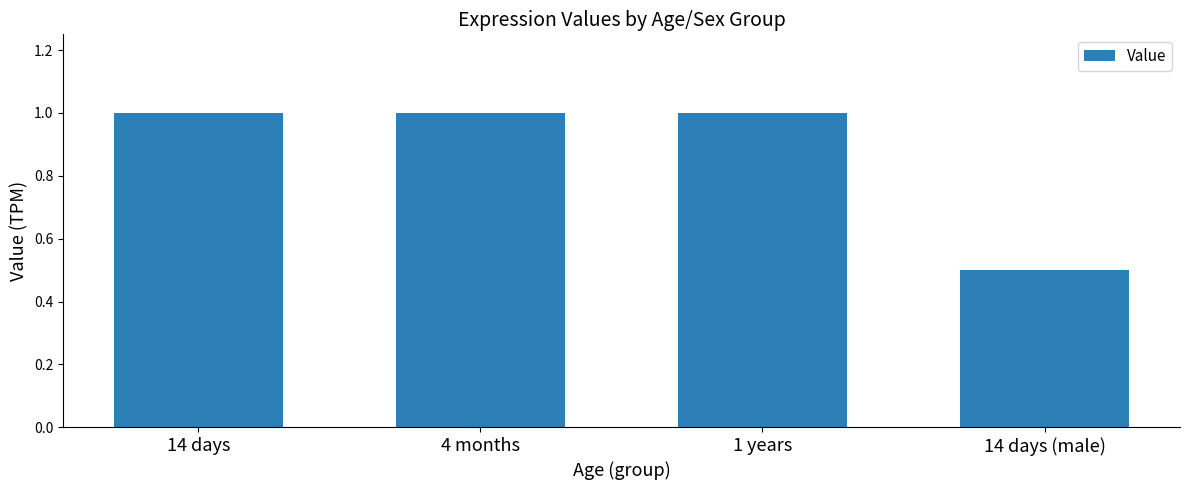

Which category has the lowest value across all series?

14 days (male)